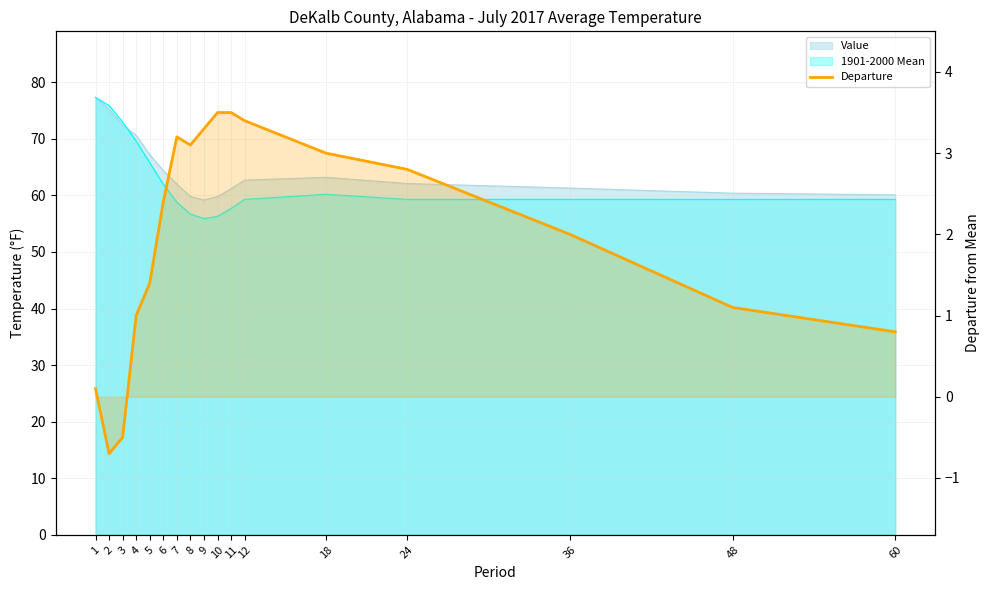

What is the change in value from 2 to 12?

+4.1